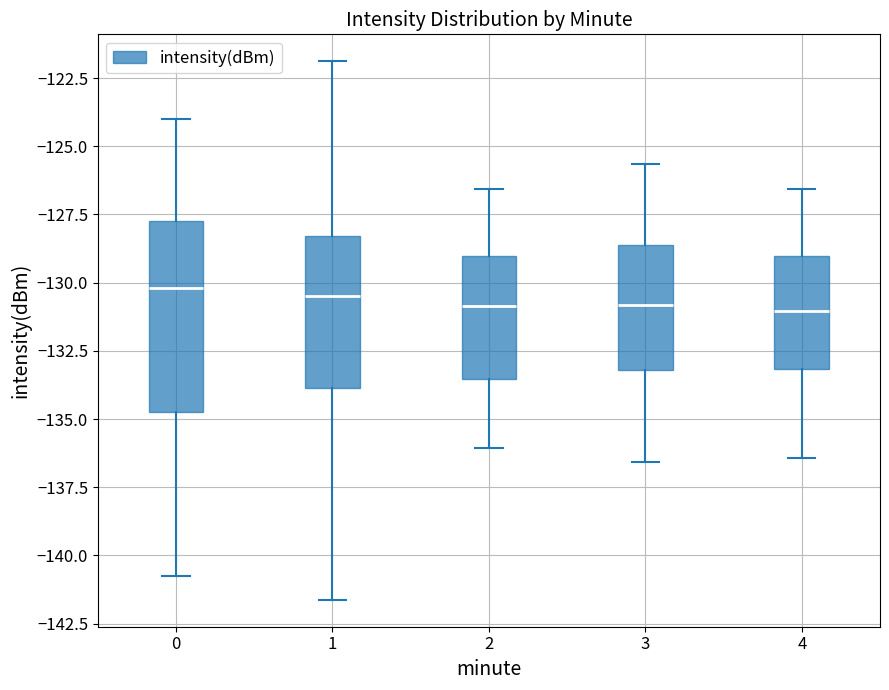

Reading left to right, read every box against the y-axis: the position of its median line, the range the box covers, and the ends of its whiskers. The values are not printed on the chart, so give them approximately, as read against the axis.

0: median -130.0, box -134.5 to -127.5, whiskers -140.5 to -124.0
1: median -130.5, box -134.0 to -128.5, whiskers -141.5 to -122.0
2: median -131.0, box -133.5 to -129.0, whiskers -136.0 to -126.5
3: median -131.0, box -133.0 to -128.5, whiskers -136.5 to -125.5
4: median -131.0, box -133.0 to -129.0, whiskers -136.5 to -126.5